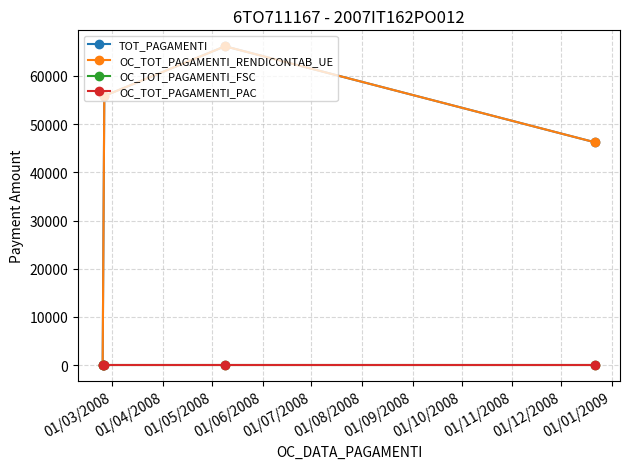

Does the chart have visible grid lines?

Yes